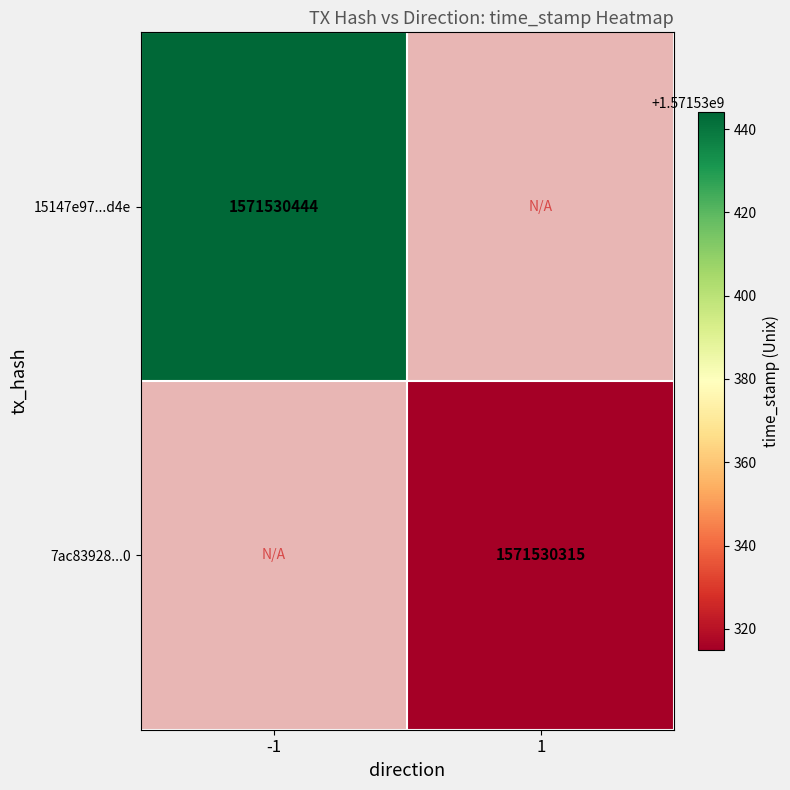

True or false: 7ac83928fd84c7d988f8764147a2e29338779a0 has a value of 520288463 at time_stamp.

False